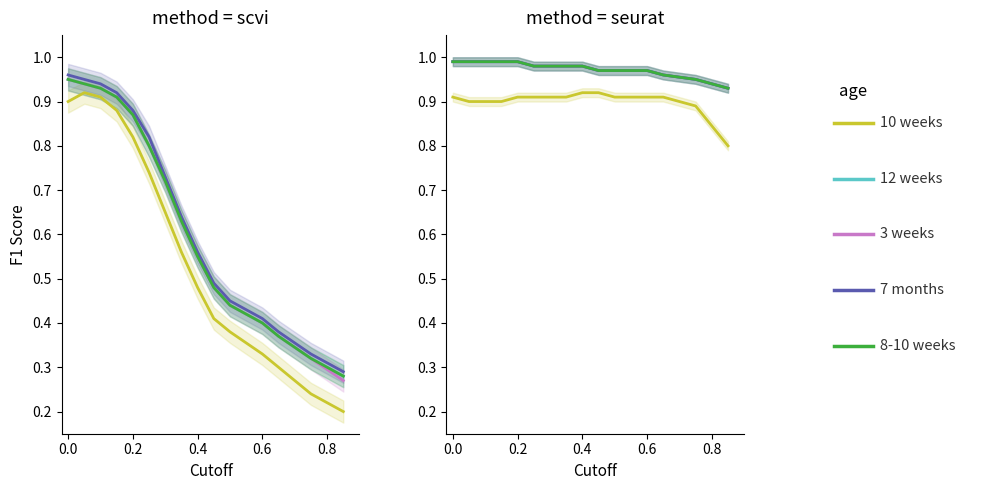

True or false: 3 weeks and 10 weeks intersect in this chart.

False